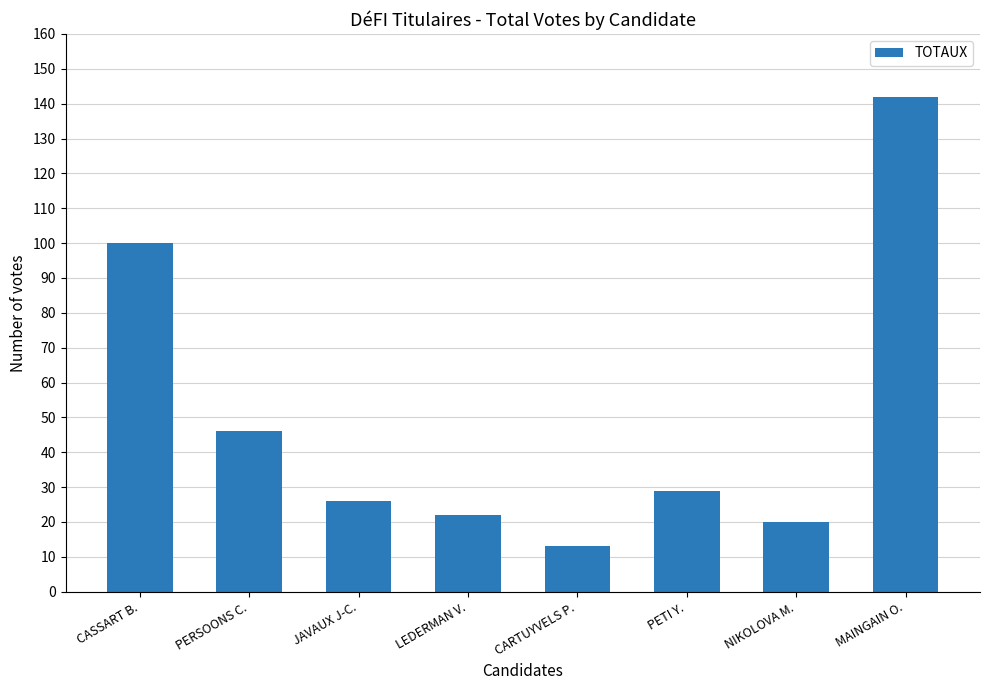

The chart shows a value of 22 at LEDERMAN V.. True or false?

True